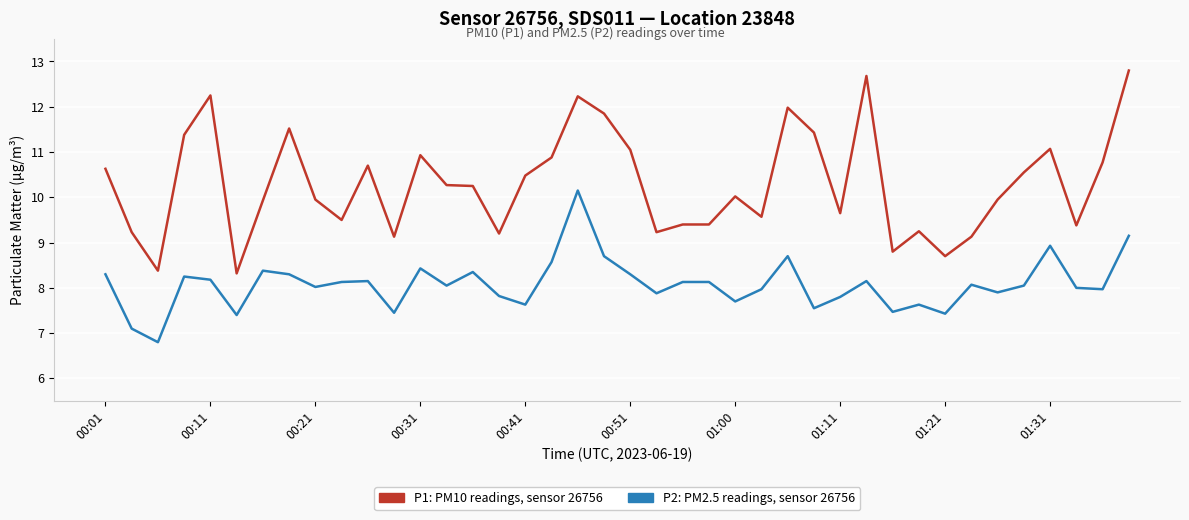

What is the smallest value displayed?

6.8